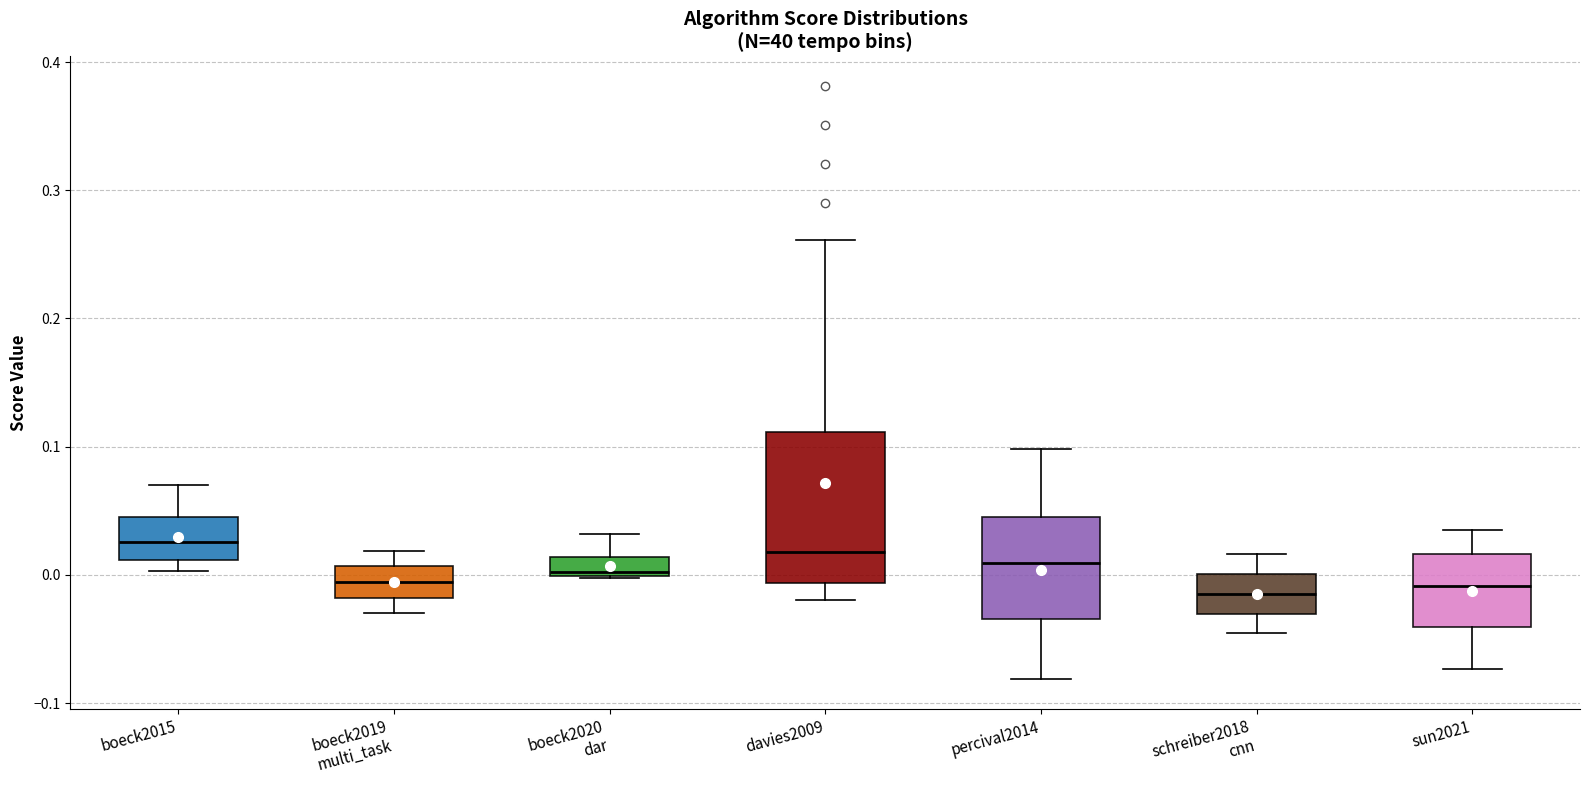

Reading left to right, read every box against the y-axis: the position of its median line, the range the box covers, and the ends of its whiskers. The values are not printed on the chart, so give them approximately, as read against the axis.

boeck2015: median 0.03, box 0.01 to 0.05, whiskers 0.00 to 0.07
boeck2019 multi_task: median -0.01, box -0.02 to 0.01, whiskers -0.03 to 0.02
boeck2020 dar: median 0.00 (just above the box's lower edge), box 0.00 to 0.01, whiskers 0.00 to 0.03
davies2009: median 0.02, box -0.01 to 0.11, whiskers -0.02 to 0.26
percival2014: median 0.01, box -0.03 to 0.05, whiskers -0.08 to 0.10
schreiber2018 cnn: median -0.02, box -0.03 to 0.00, whiskers -0.05 to 0.02
sun2021: median -0.01, box -0.04 to 0.02, whiskers -0.07 to 0.04